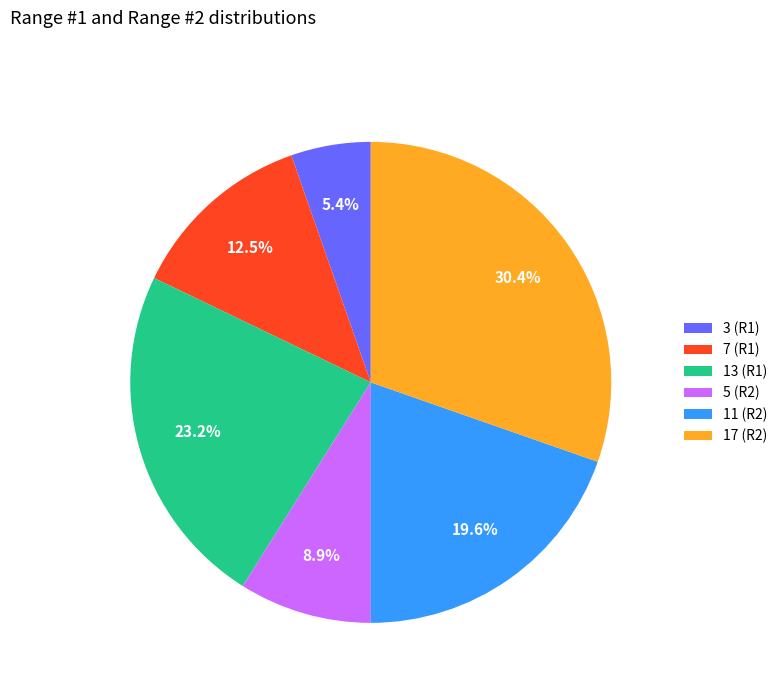

What is the ratio of the value at 13 (R1) to the value at 7 (R1)?

1.9